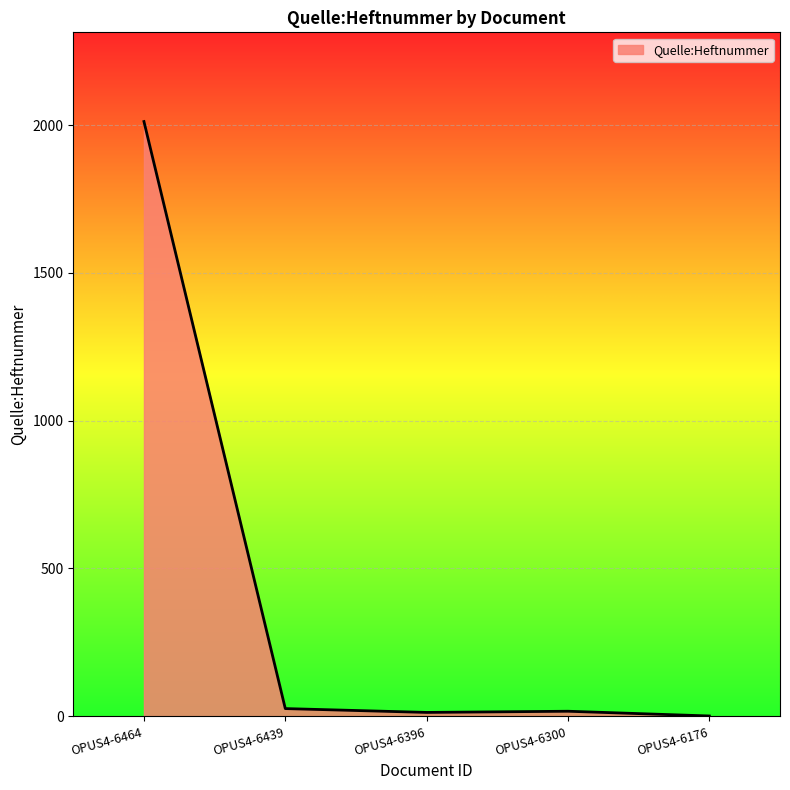

How many categories are shown in the chart?

5